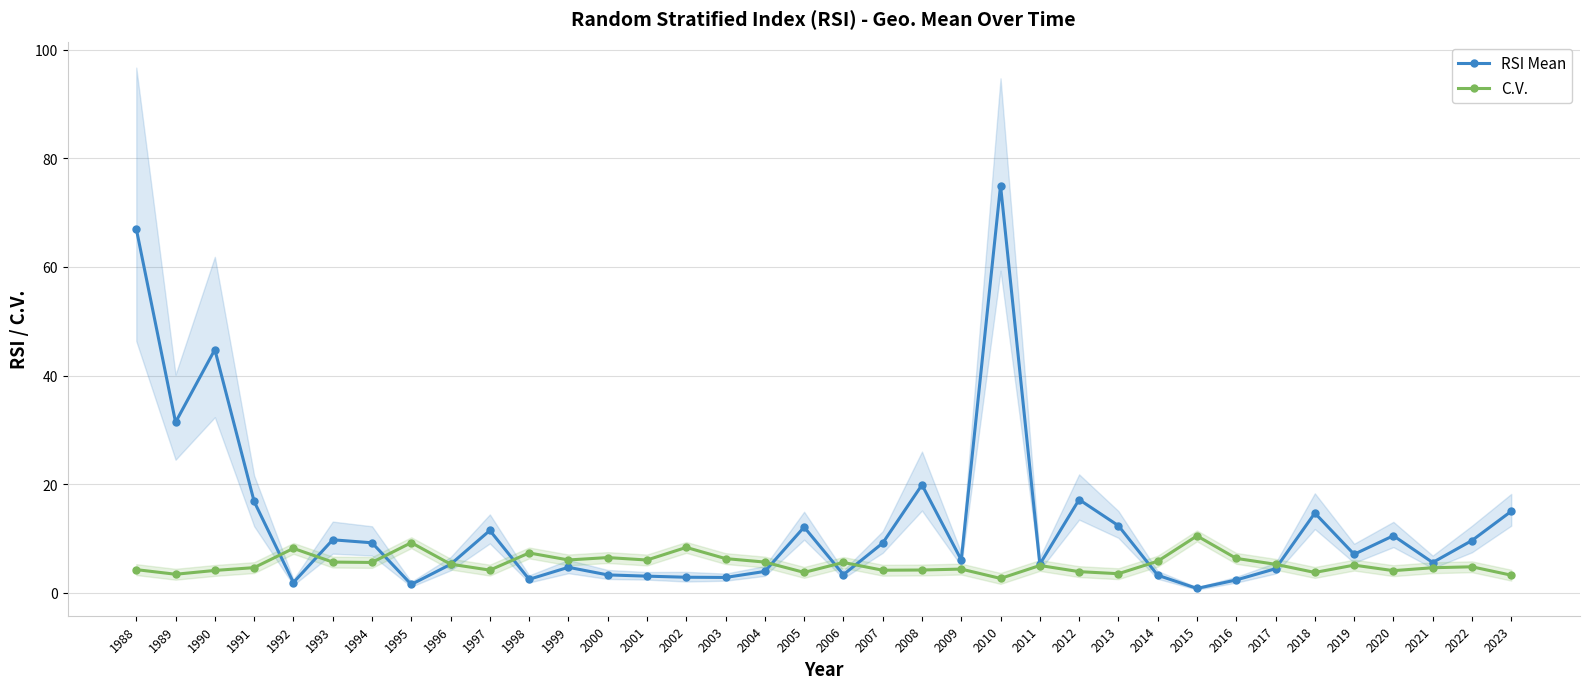

What is the difference between the highest and lowest values at 2010?

72.3